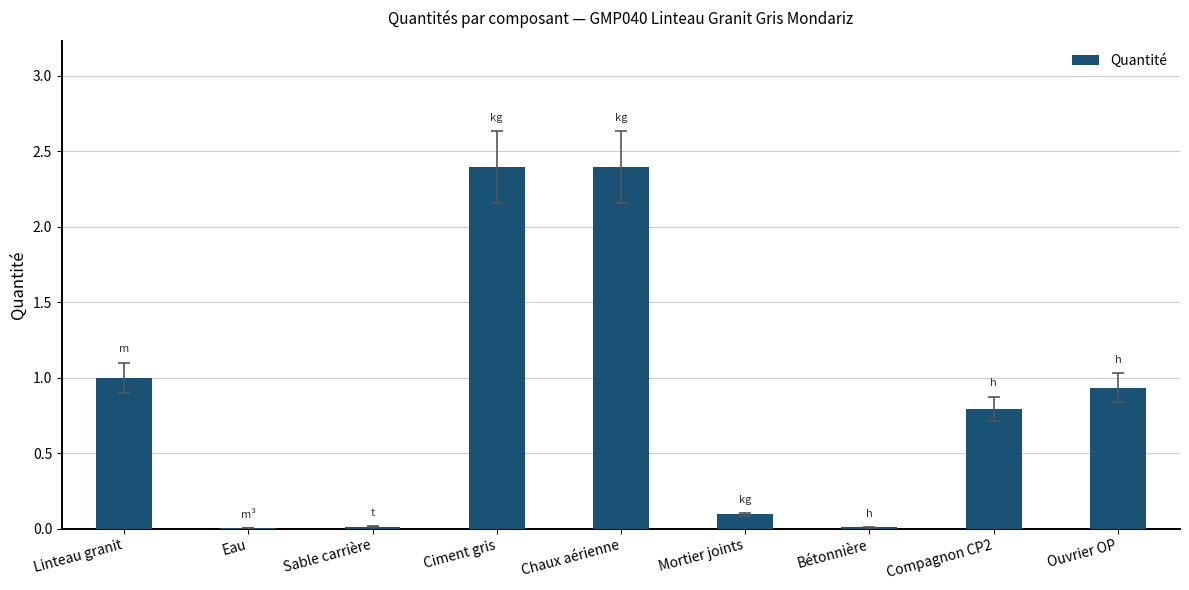

True or false: the data shows 0.0 at Sable carrière.

True